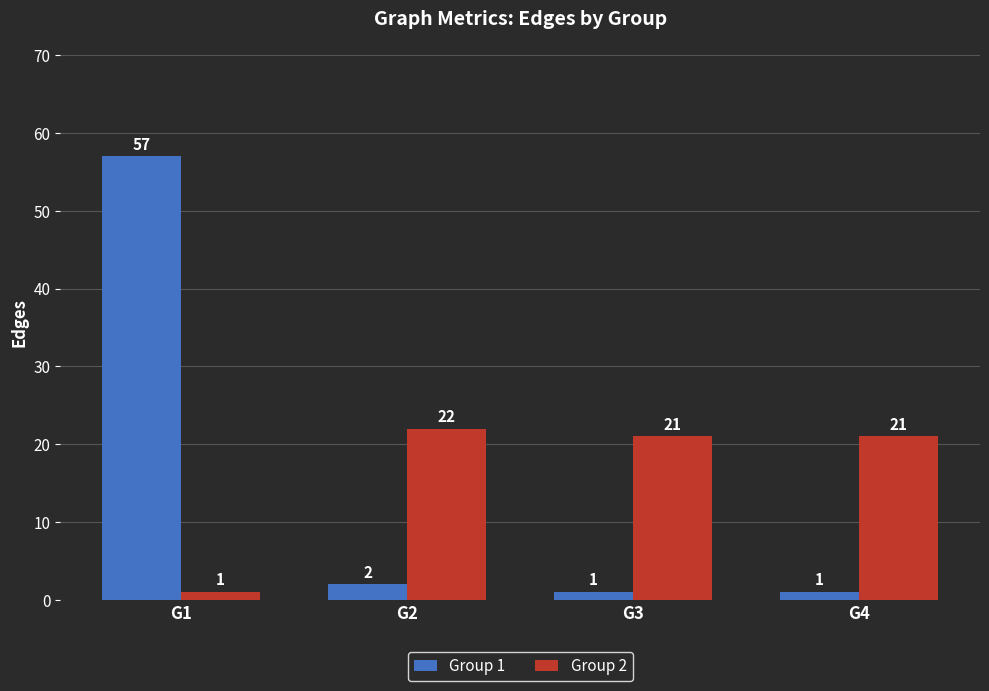

How many bars are there in total?

8